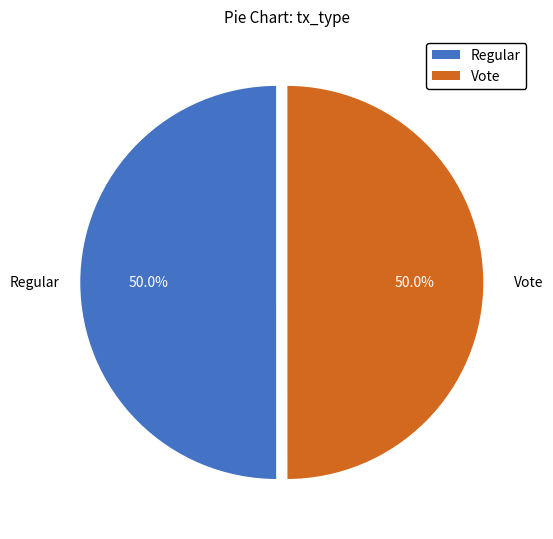

To the nearest percent, what percentage of the pie is Regular?

50%